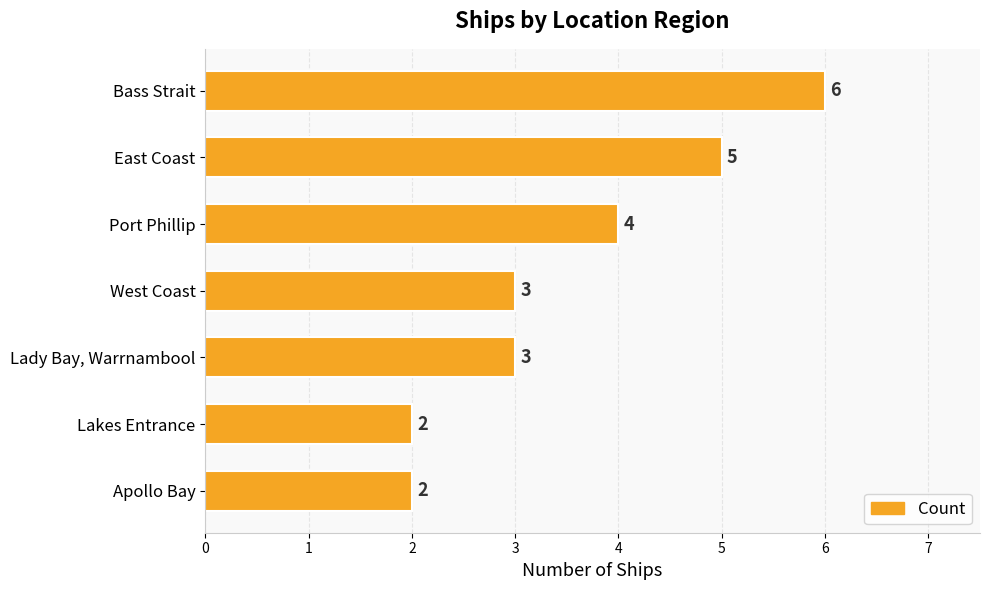

Where is the data nearest to the value 4?

Port Phillip